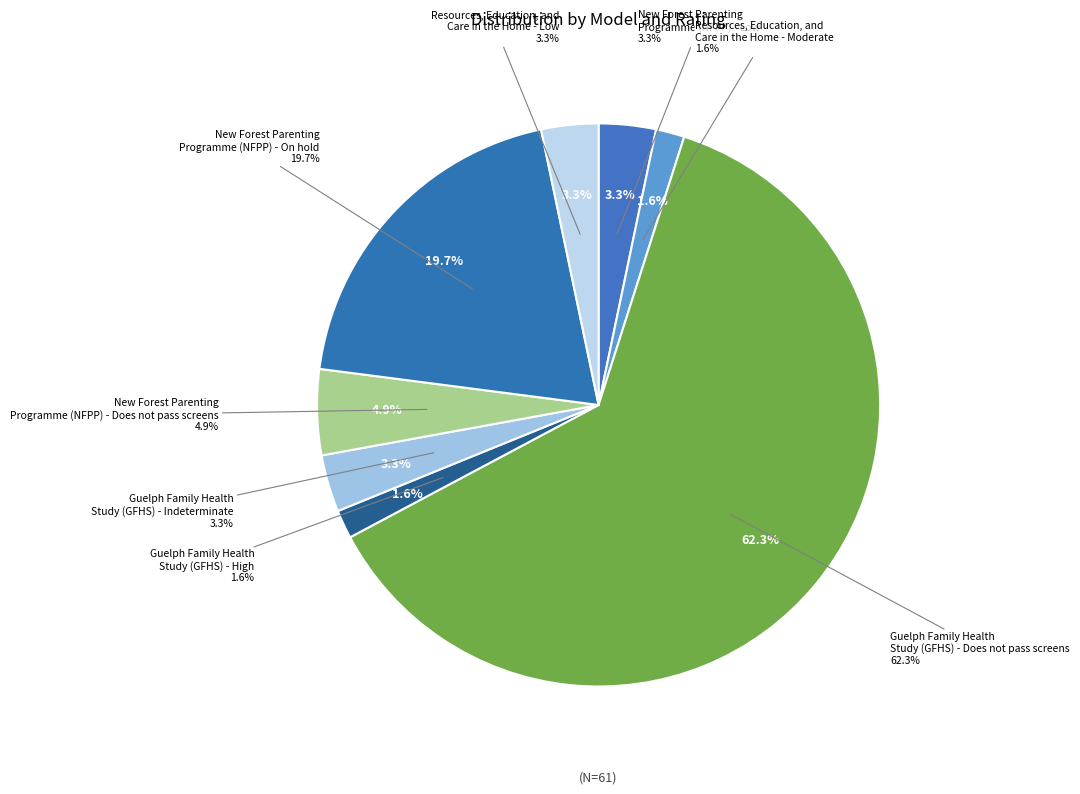

The Resources, Education, and
Care in the Home - Low slice represents 3% of the pie. True or false?

True